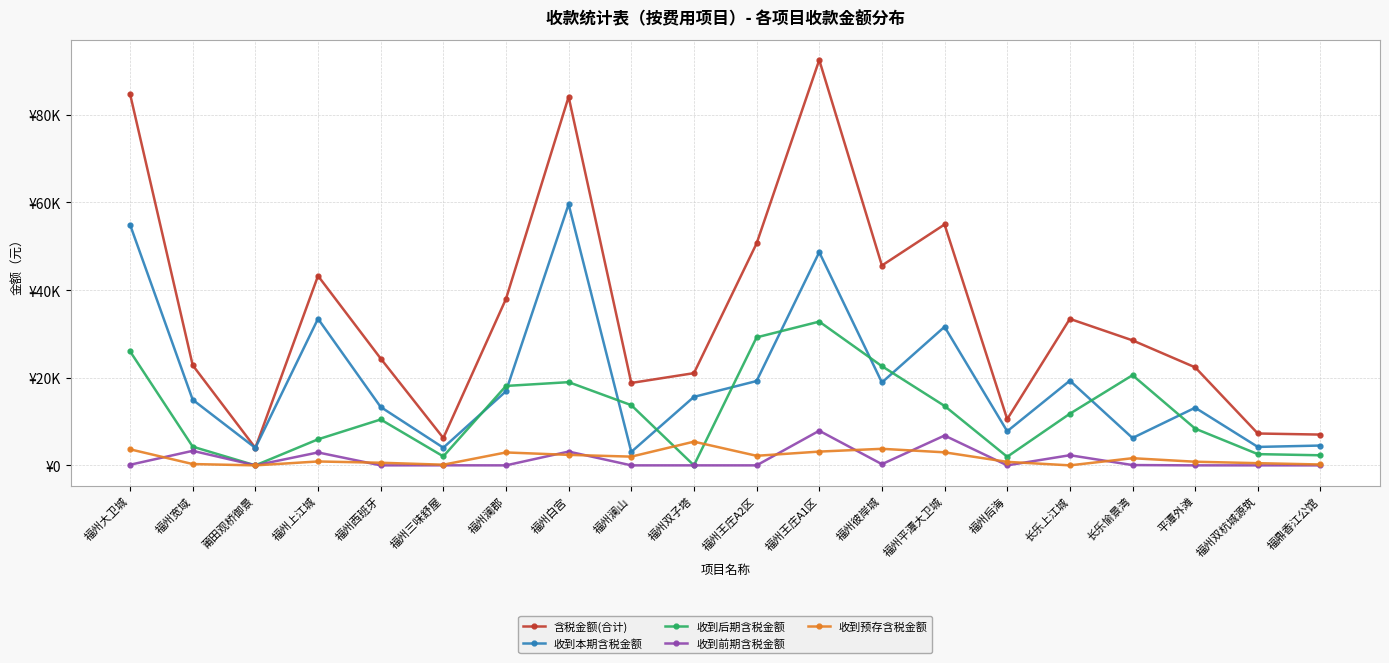

Is this an area chart (filled region under the line)?

No